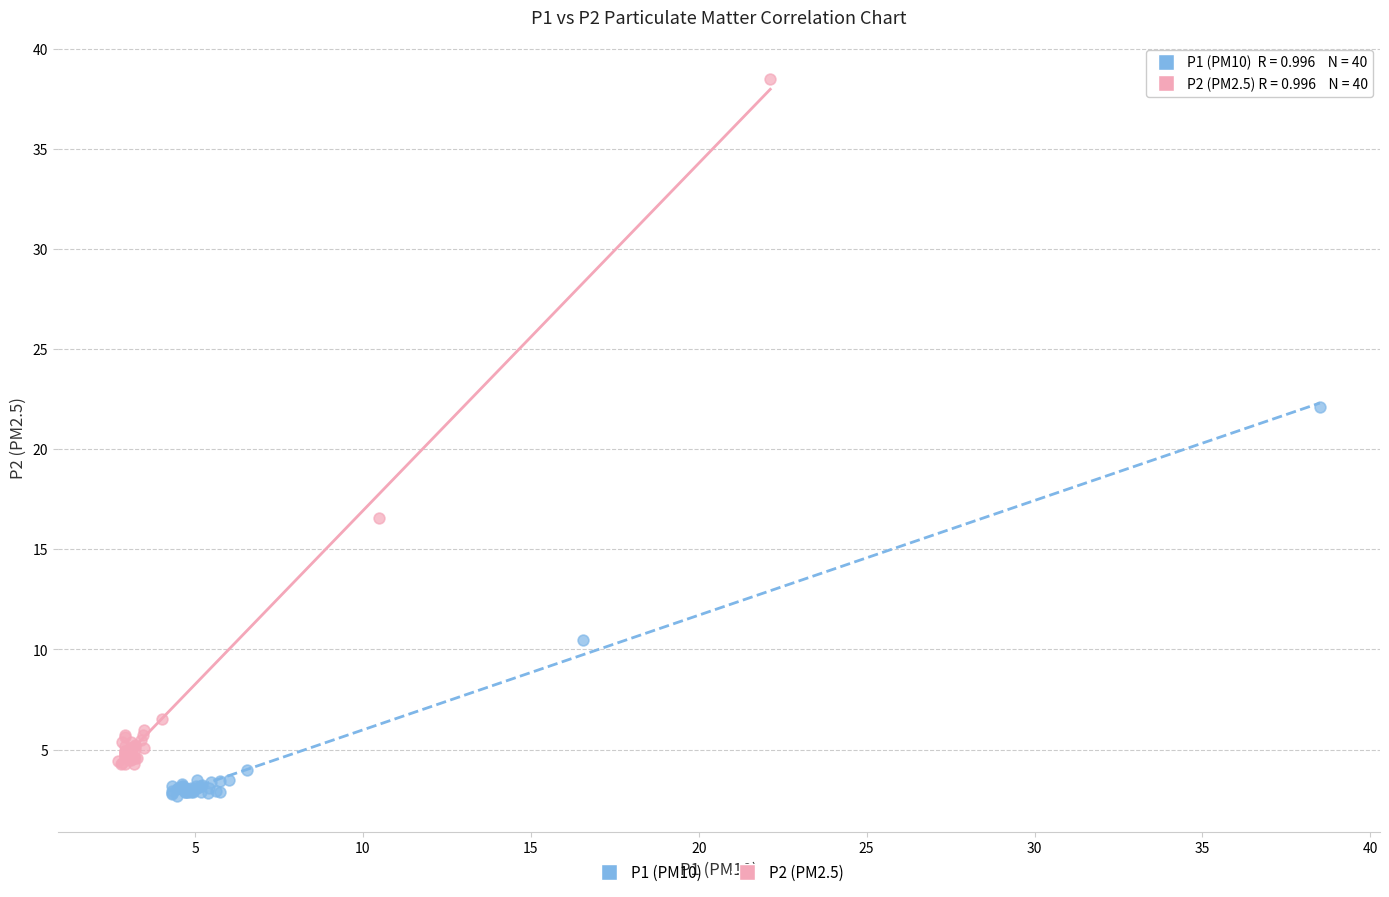

Which series contains the highest Y value?

P2 (PM2.5)